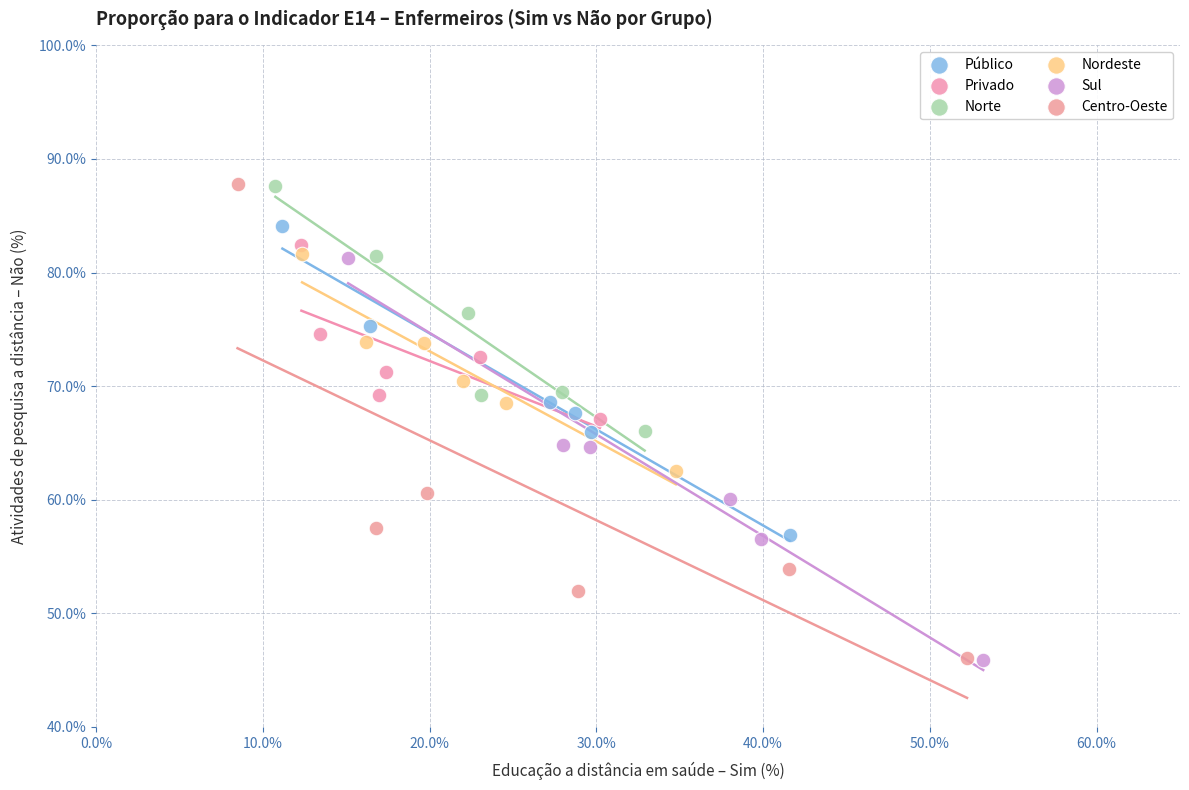

What are all the series names shown in the legend?

Público, Privado, Norte, Nordeste, Sul, Centro-Oeste